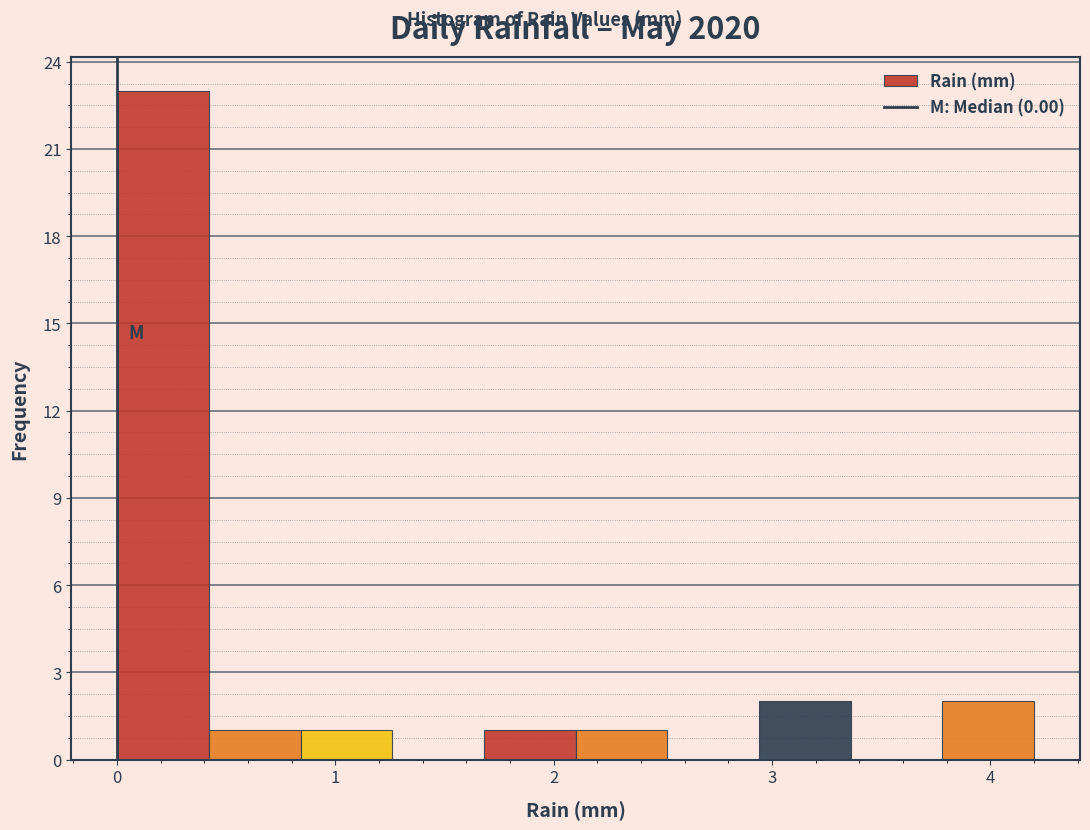

What is the height of the bar covering 0.84 to 1.26 on the x-axis? Neither the bar edges nor the heights are printed on the chart, so give them approximately, as read against the axes.

1